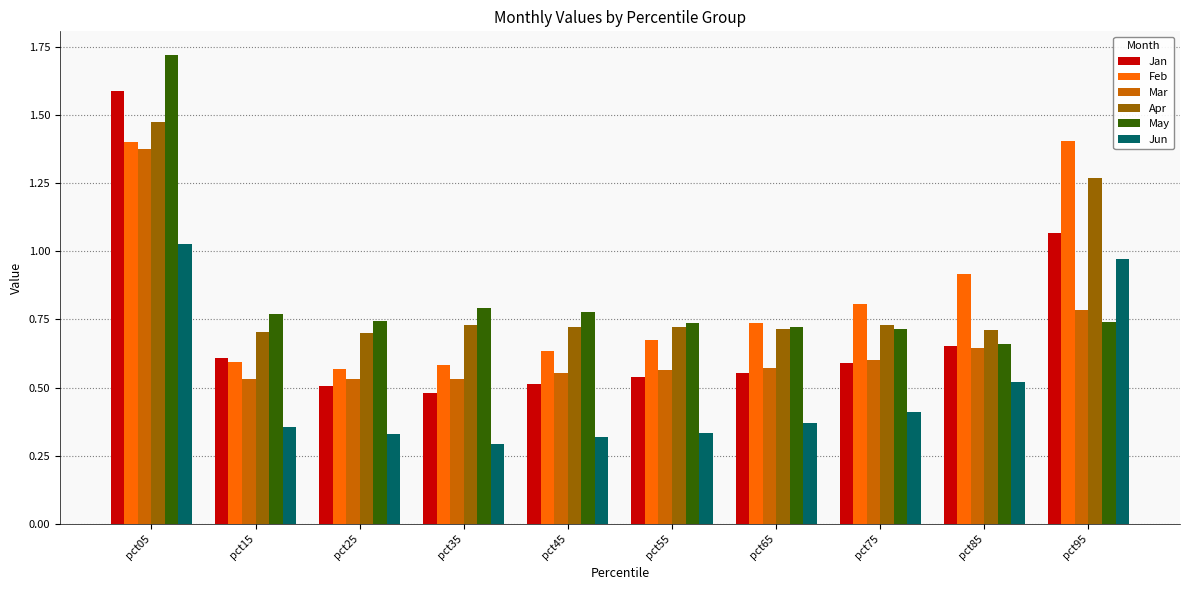

Rank the series by their maximum value, from lowest to highest.

Jun, Mar, Feb, Apr, Jan, May